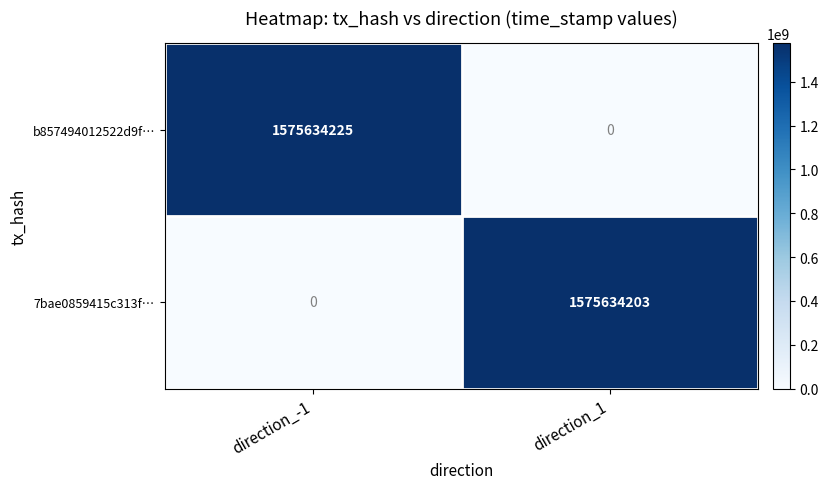

What is the difference between the highest and lowest values at direction_1?

1575634203